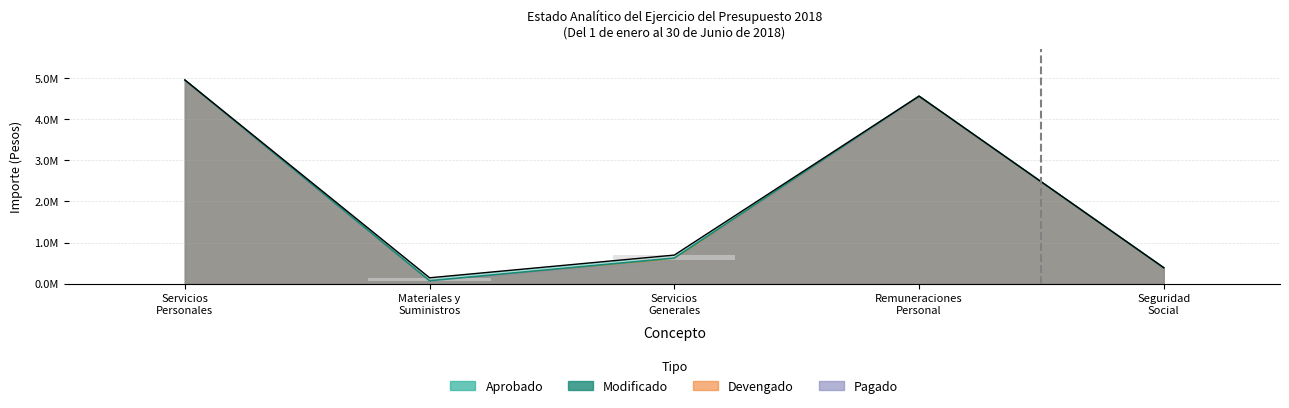

What position from the right is Servicios
Generales?

3